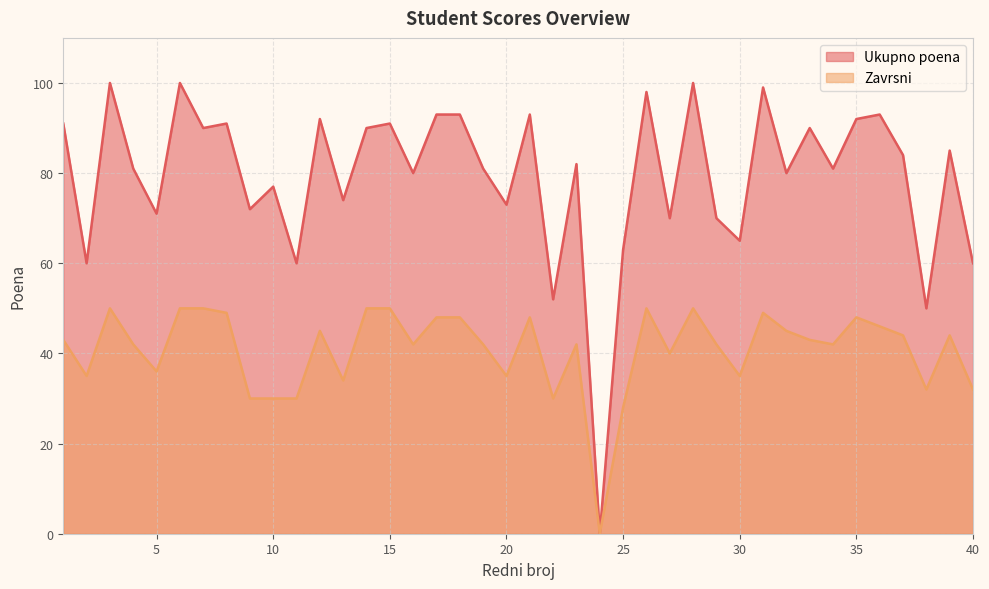

What is the value of the Ukupno poena point at the 28th from the left?

100